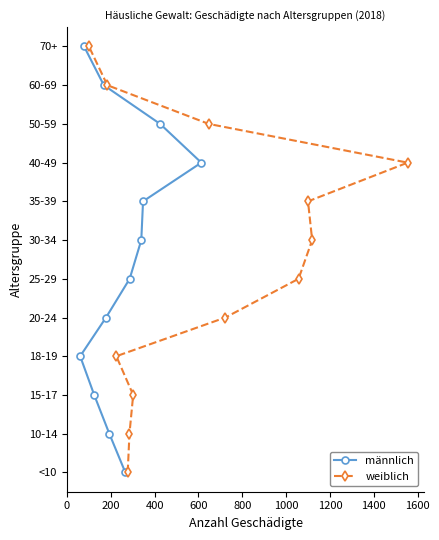

True or false: weiblich and männlich cross at least once.

False